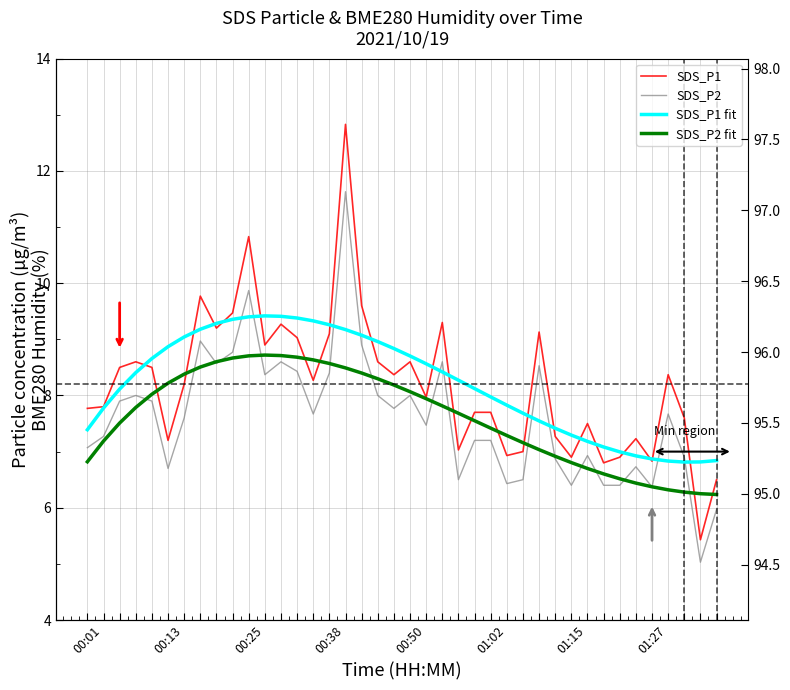

What is the spread (max minus min) of values at 32?

0.7